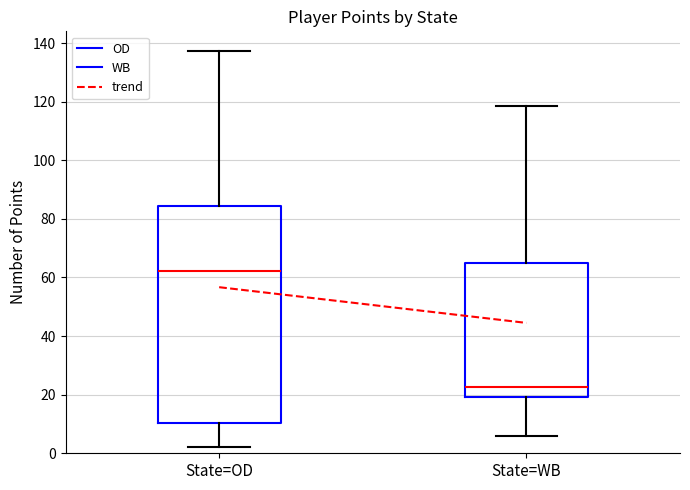

Comparing the boxes themselves (not the whiskers), which one is the tallest?

State=OD